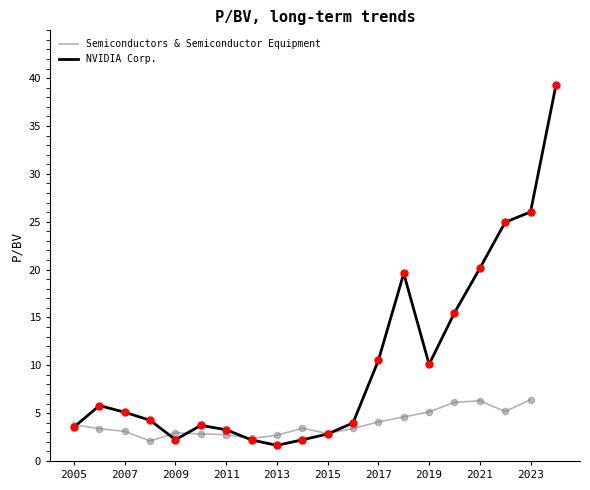

Is the value of Semiconductors & Semiconductor Equipment at 17 greater than the value of NVIDIA Corp. at 17?

No